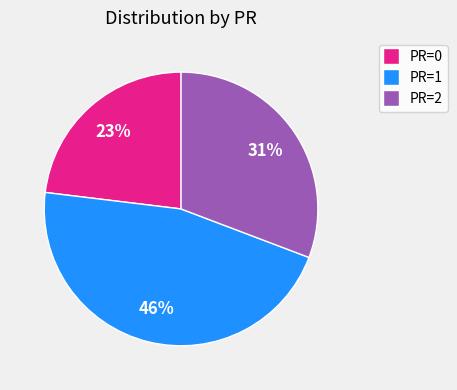

Is it true that PR=2 is 23% of the pie?

False